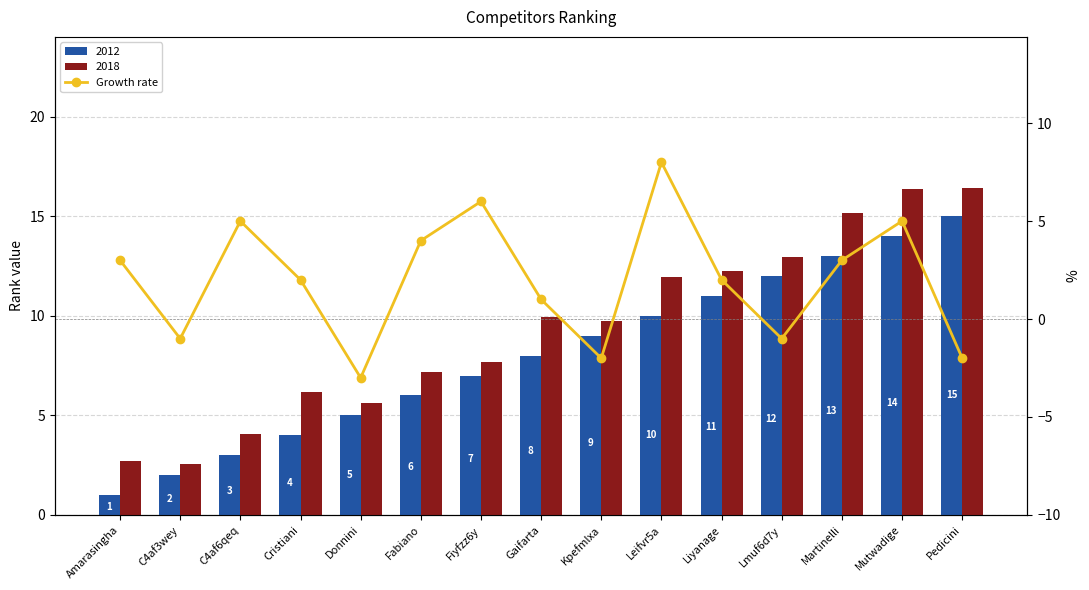

What is the difference between the values at Leifvr5a and C4af3wey?

9